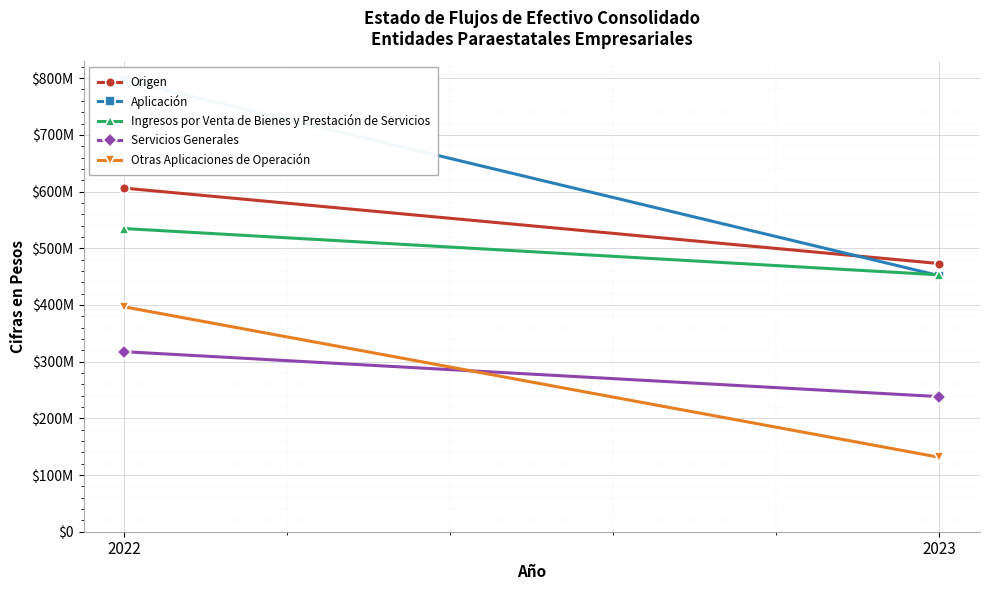

What value does the Origen series have at 2022, to the nearest 100?

606043600